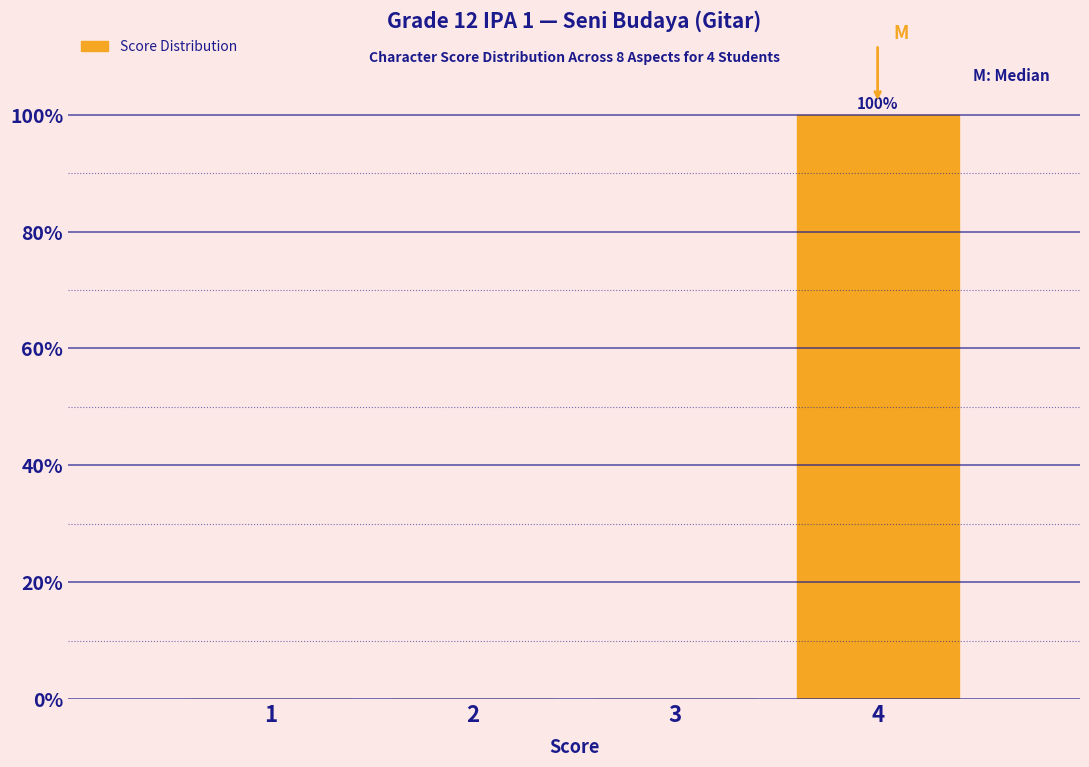

Over which range of the x-axis is the bar tallest?

3.5 to 4.5